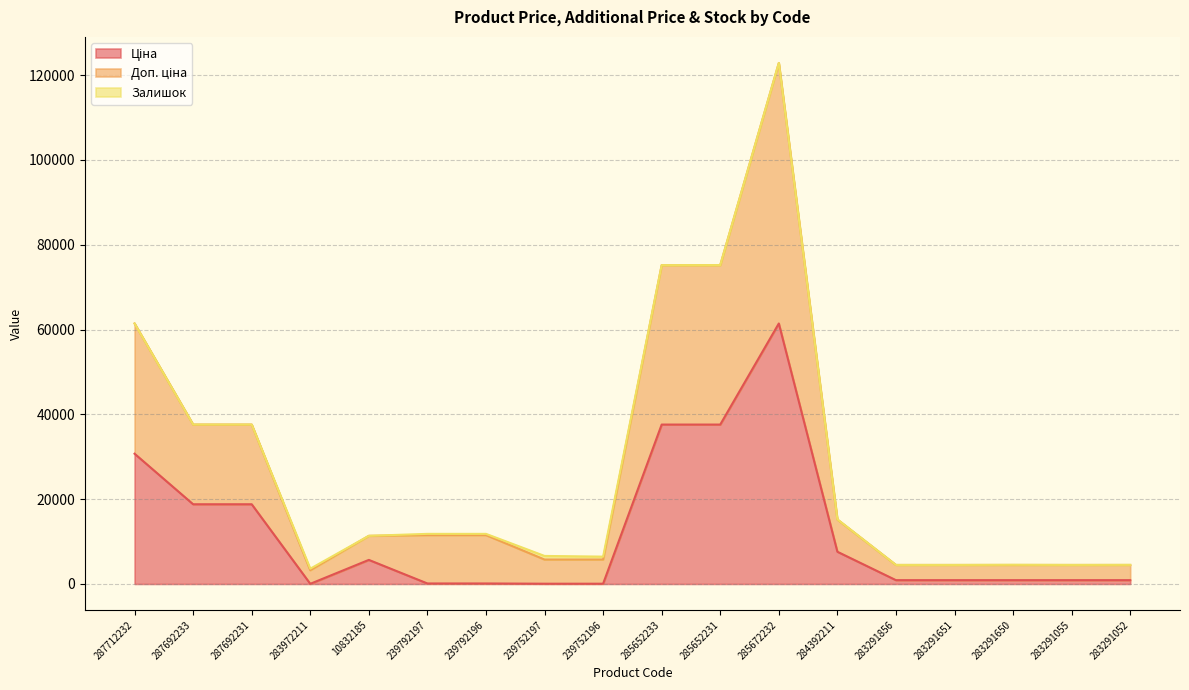

In Ціна, how many points are higher than both neighbors (excluding endpoints)?

2